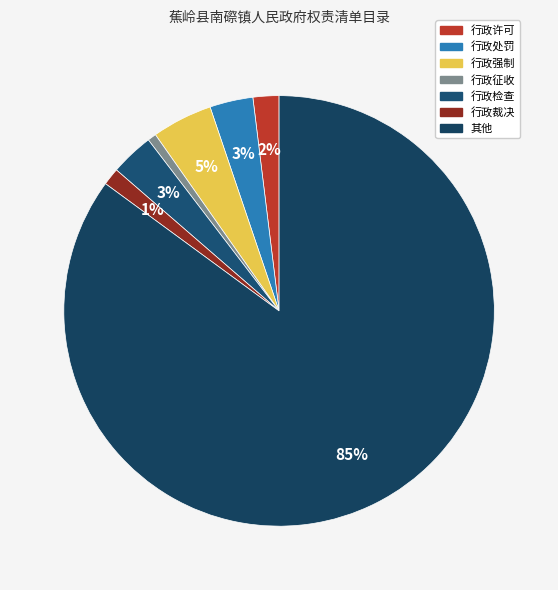

What is the largest slice in the pie chart?

其他